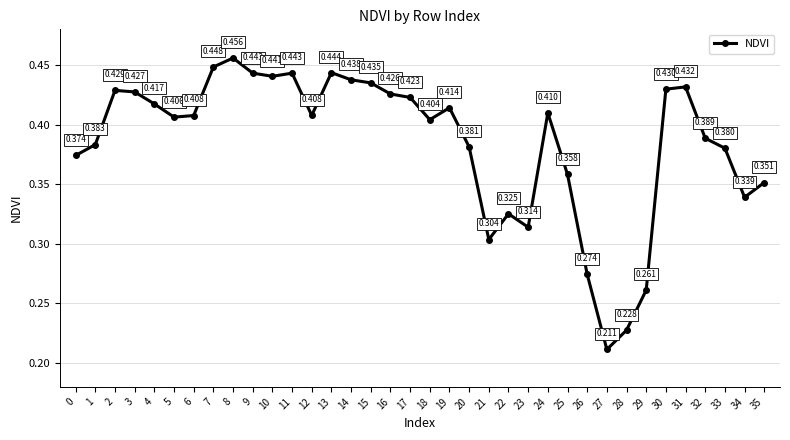

True or false: there are more than 1 points higher than both neighbors.

True